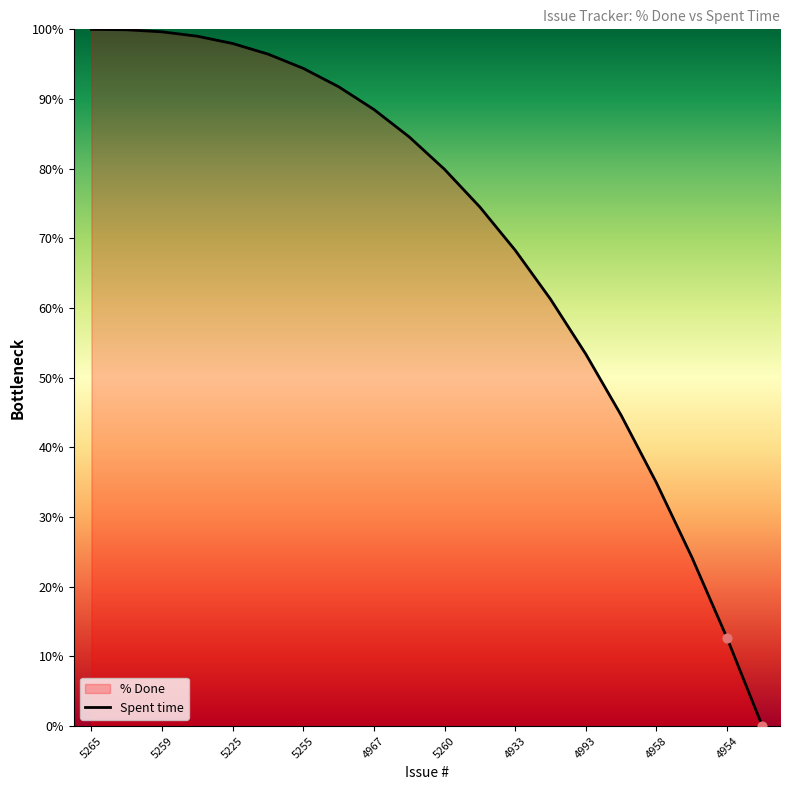

What is the ratio of the value at 4967 to the value at 4954?

7.0